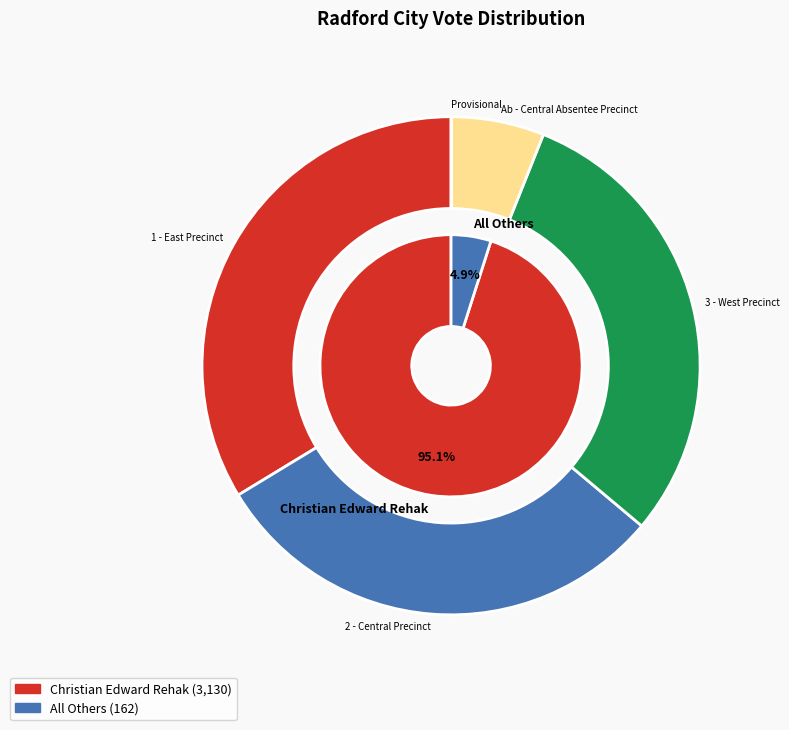

To the nearest percent, what is the average slice percentage?

20%